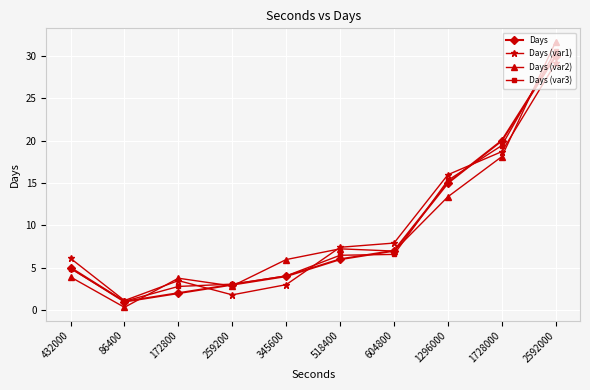

What is the label of the 4th point from the right?

604800